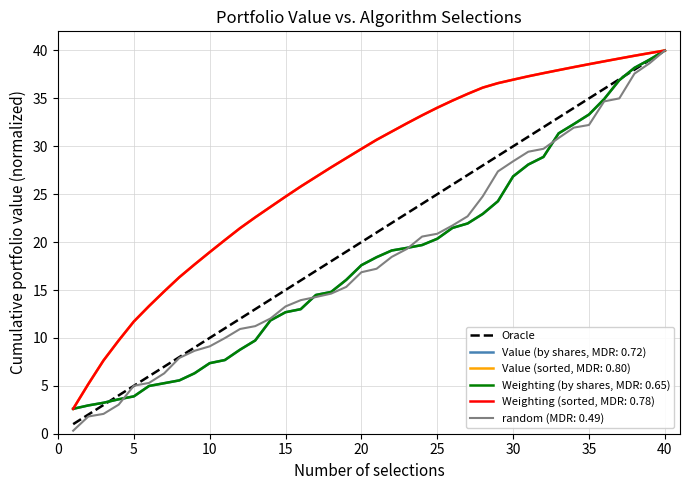

What is the maximum value shown in the chart?

40.0